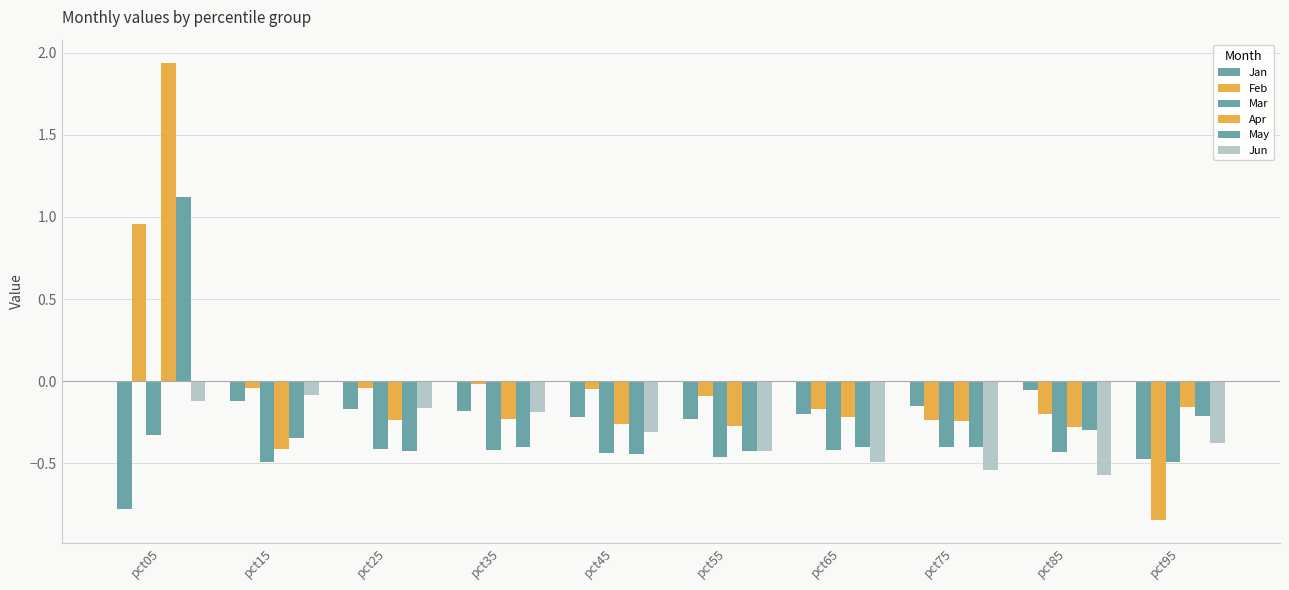

Reading left to right, list all the values displayed in this chart.

Jan: pct05=-0.8	pct15=-0.1	pct25=-0.2	pct35=-0.2	pct45=-0.2	pct55=-0.2	pct65=-0.2	pct75=-0.2	pct85=-0.1	pct95=-0.5
Feb: pct05=1.0	pct15=-0.0	pct25=-0.0	pct35=-0.0	pct45=-0.0	pct55=-0.1	pct65=-0.2	pct75=-0.2	pct85=-0.2	pct95=-0.8
Mar: pct05=-0.3	pct15=-0.5	pct25=-0.4	pct35=-0.4	pct45=-0.4	pct55=-0.5	pct65=-0.4	pct75=-0.4	pct85=-0.4	pct95=-0.5
Apr: pct05=1.9	pct15=-0.4	pct25=-0.2	pct35=-0.2	pct45=-0.3	pct55=-0.3	pct65=-0.2	pct75=-0.2	pct85=-0.3	pct95=-0.2
May: pct05=1.1	pct15=-0.3	pct25=-0.4	pct35=-0.4	pct45=-0.4	pct55=-0.4	pct65=-0.4	pct75=-0.4	pct85=-0.3	pct95=-0.2
Jun: pct05=-0.1	pct15=-0.1	pct25=-0.2	pct35=-0.2	pct45=-0.3	pct55=-0.4	pct65=-0.5	pct75=-0.5	pct85=-0.6	pct95=-0.4